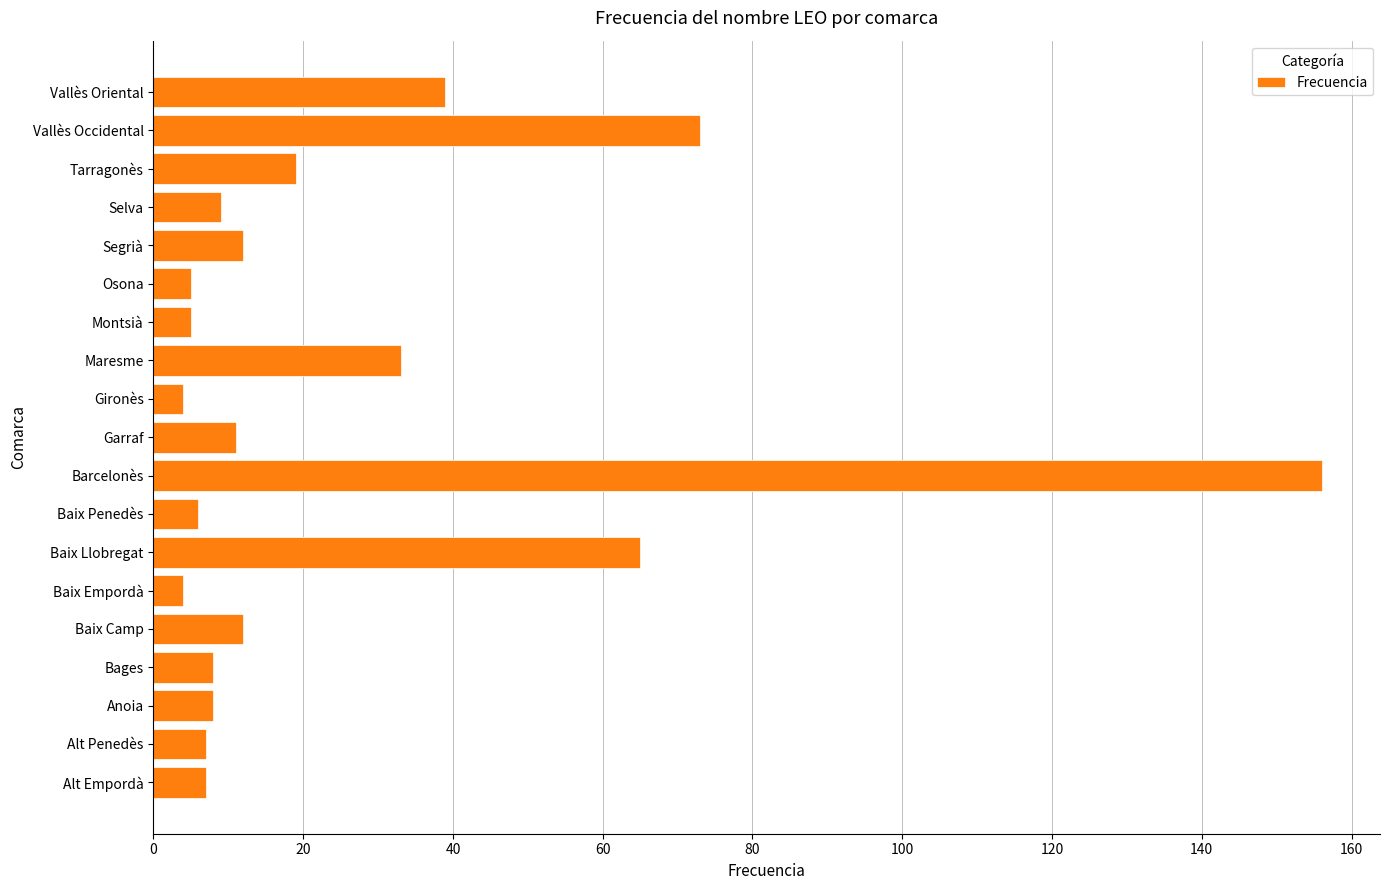

Approximately how many times larger is the value at Vallès Occidental compared to Tarragonès?

3.8